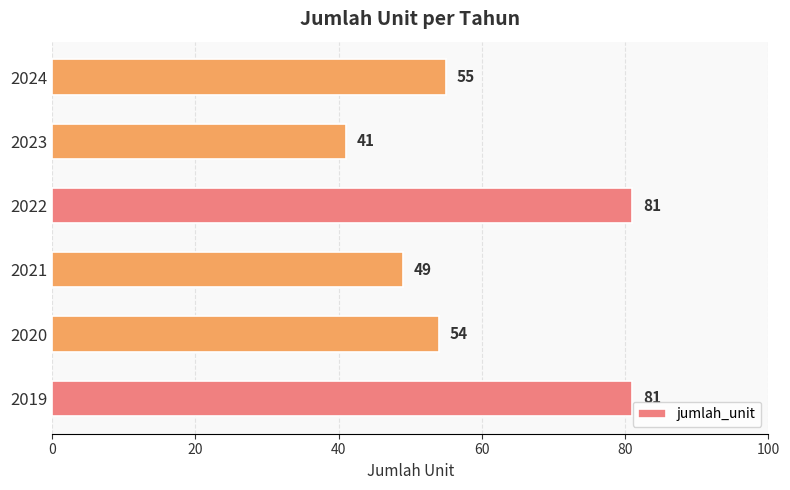

Count the values in the range 49 to 81.

5